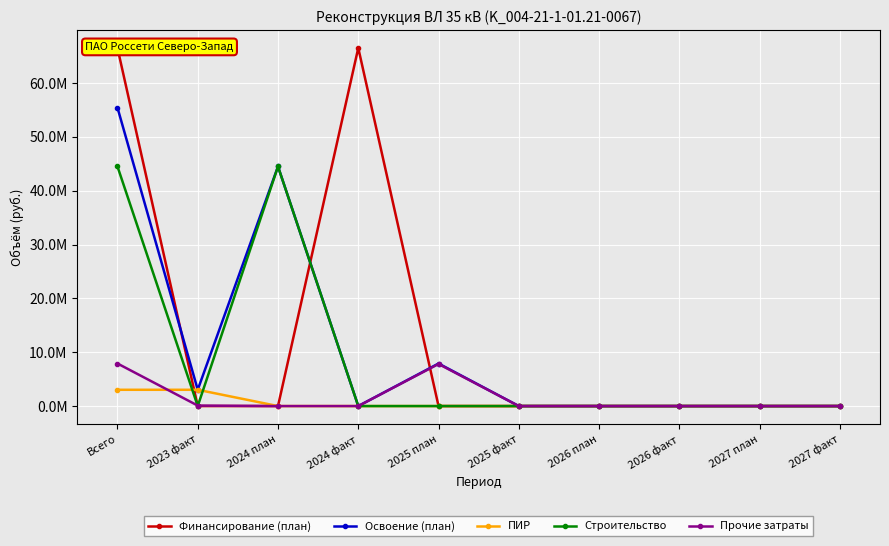

List the series in order of their peak value, lowest first.

ПИР, Прочие затраты, Строительство, Освоение (план), Финансирование (план)